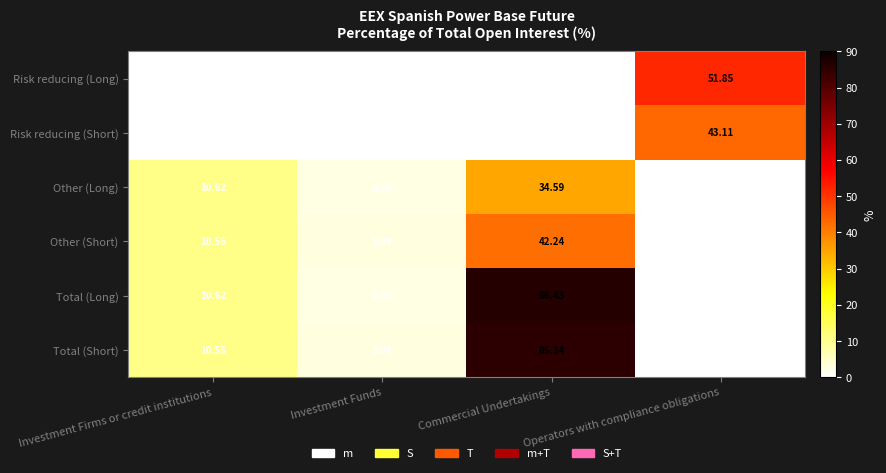

Is the value of Other (Long) at Investment Firms or credit institutions greater than the value of Total (Short) at Investment Firms or credit institutions?

Yes